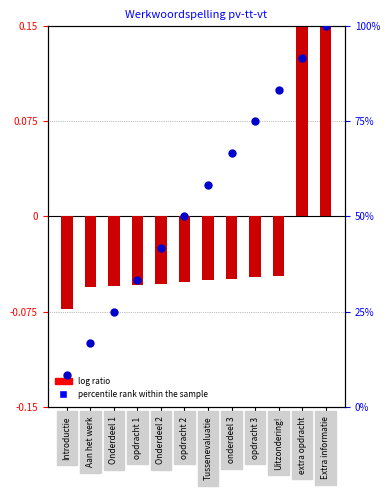

What is the change in value from Onderdeel 2 to Uitzondering!?

+0.4